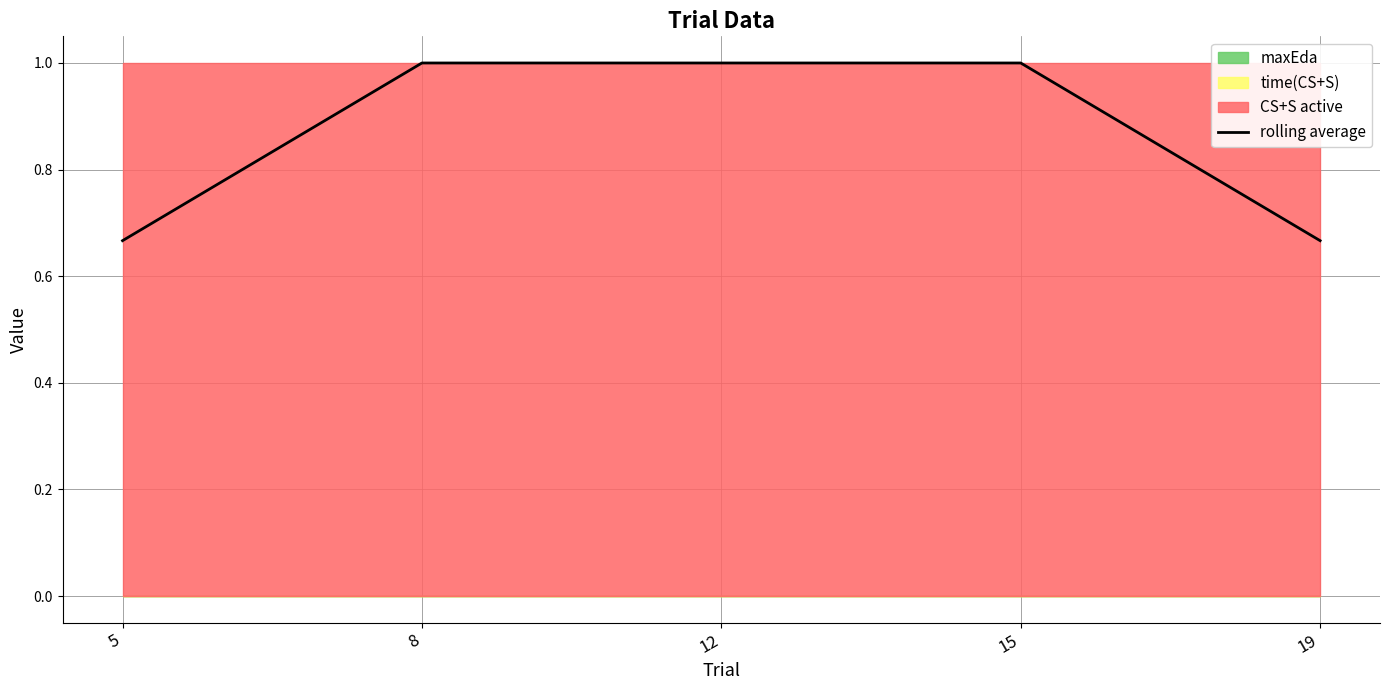

Reading left to right, extract all data points from this chart.

5=0.7	8=1.0	12=1.0	15=1.0	19=0.7